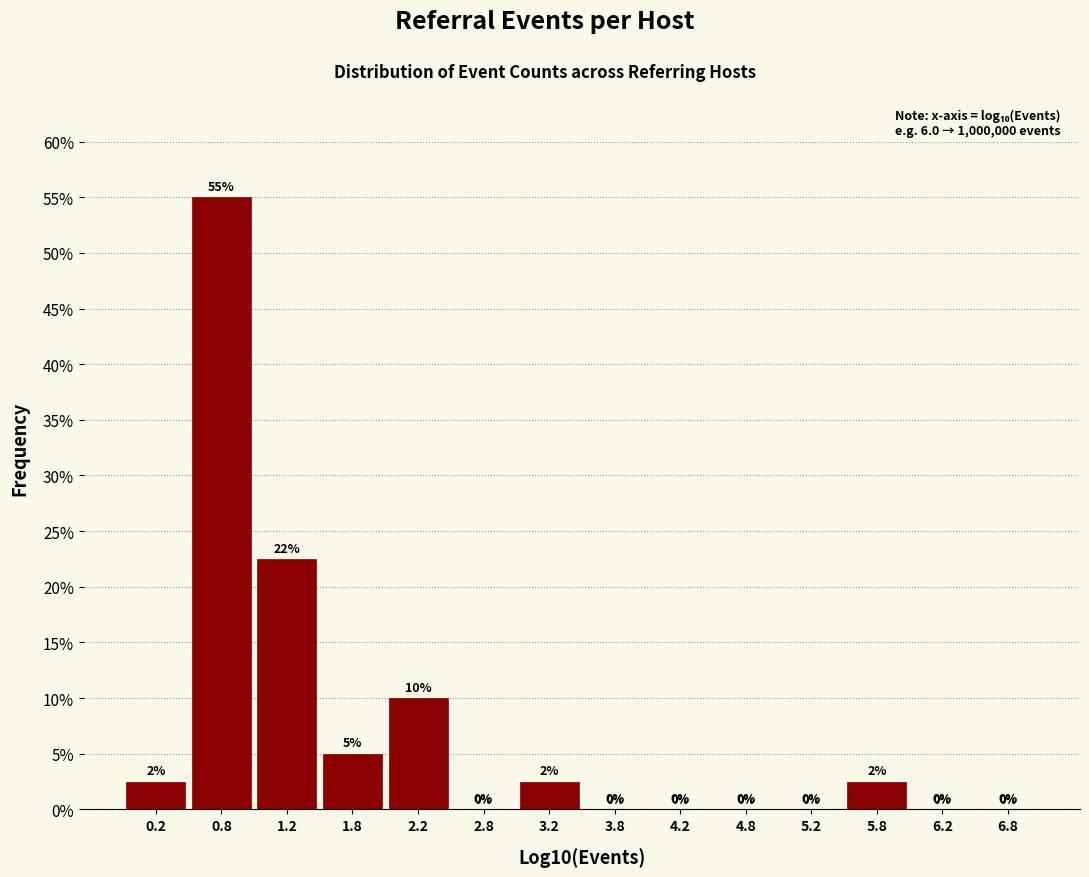

Which range on the x-axis has the tallest bar?

0.5 to 1.0